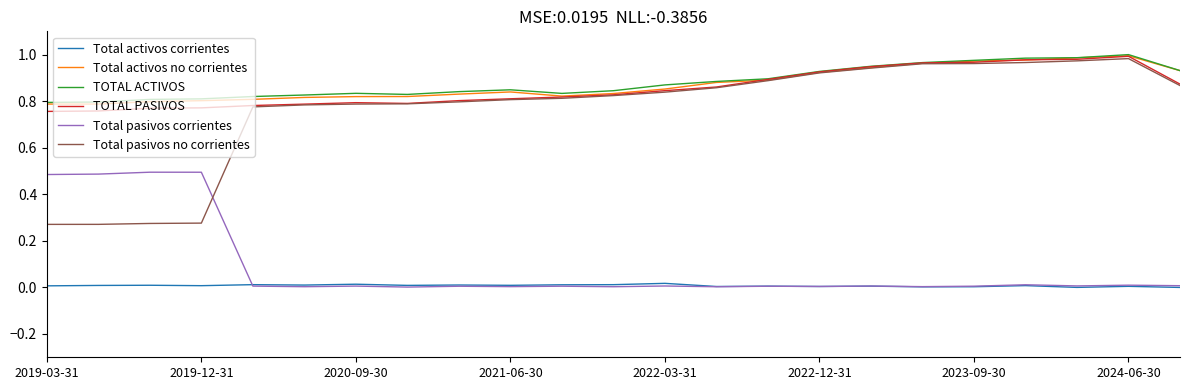

Which series has the widest spread of values?

Total pasivos no corrientes